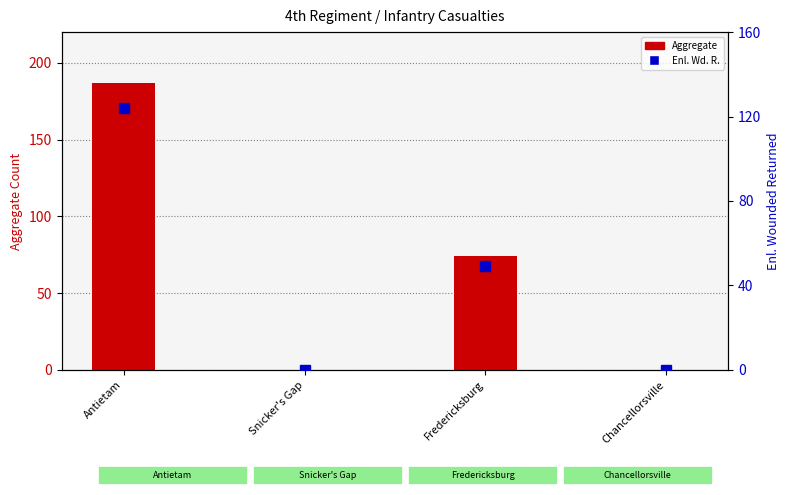

What is the difference between the maximum and second lowest values in the Enl. Wd. R. series?

124